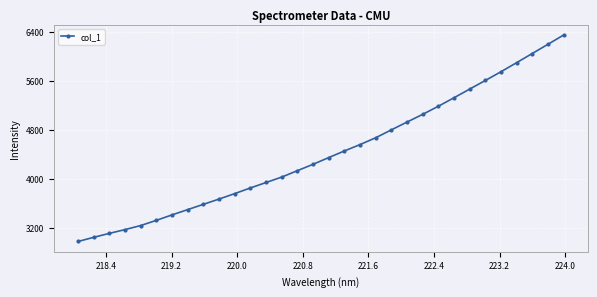

What is the value of the 32nd point from the left?

6345.2